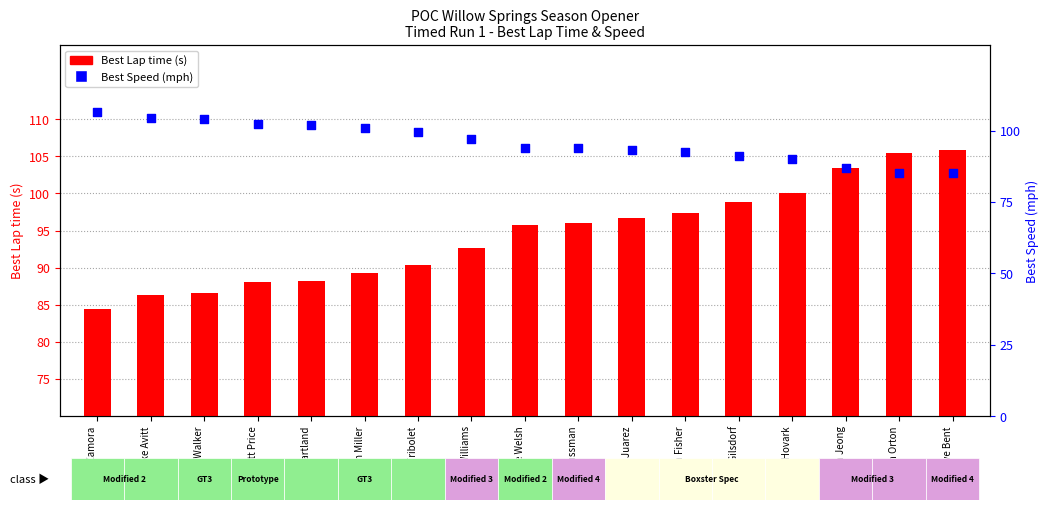

Is the value of Best Lap time (s) at Mark Williams greater than the value of Best Speed (mph) at Ryan Fisher?

Yes